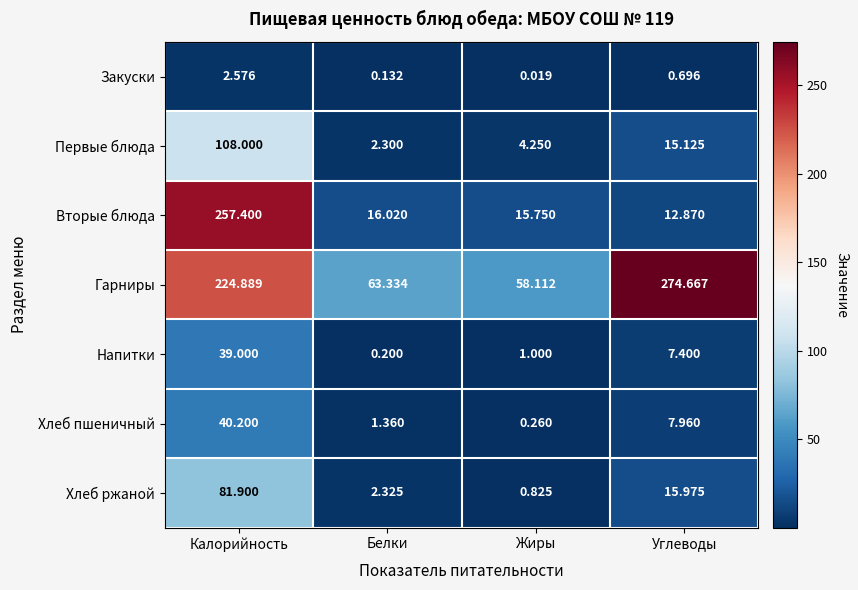

Which series has the largest total across all categories?

Гарниры